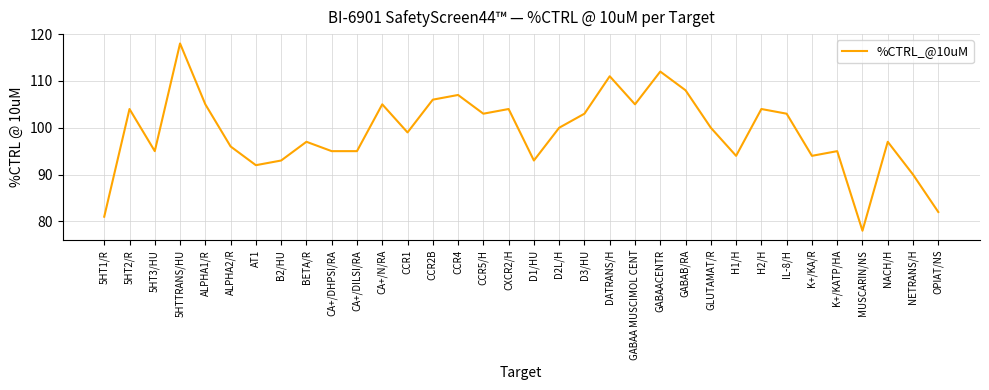

What is the difference between the values at D1/HU and DATRANS/H?

18